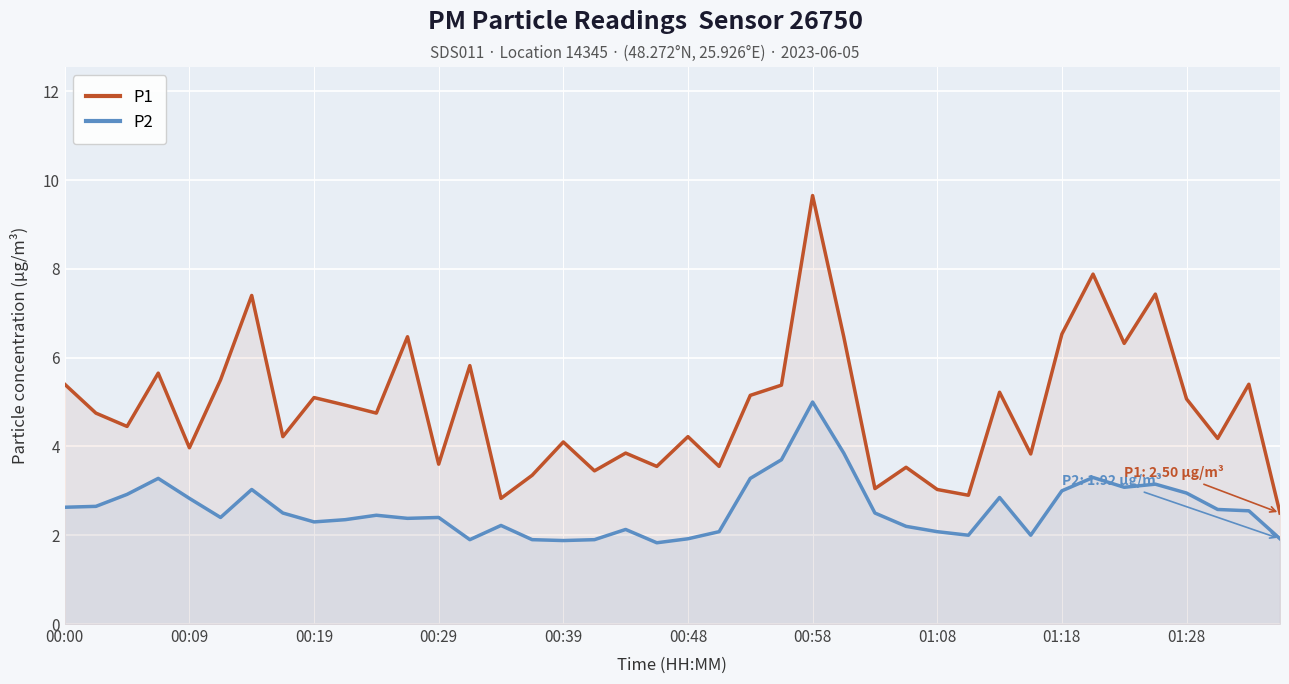

How many lines are shown in the chart?

2